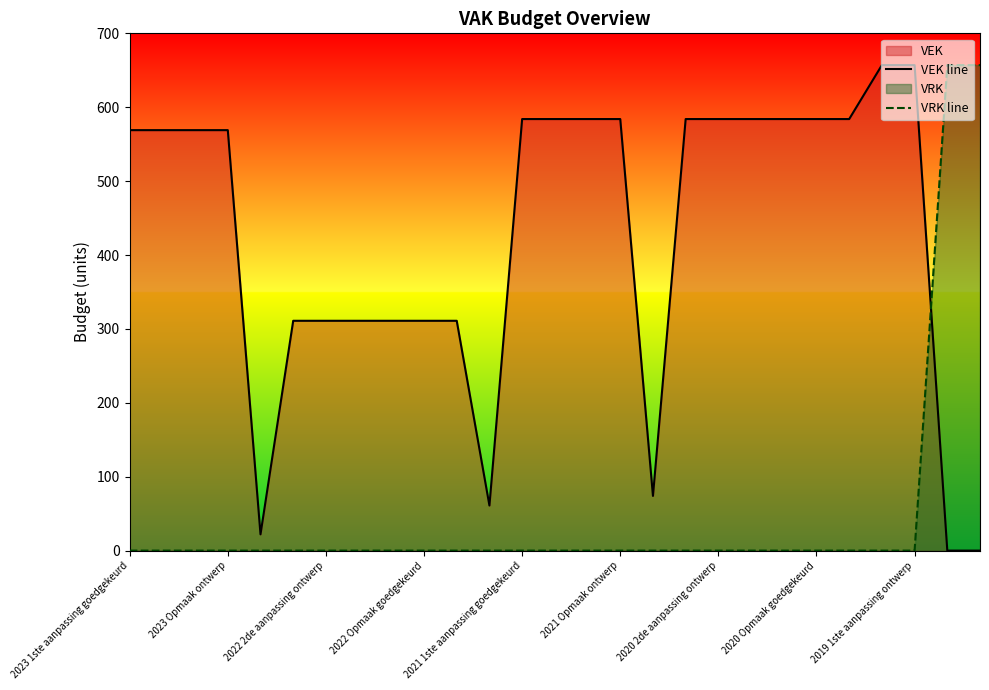

In VEK line, how many points are lower than both neighbors (excluding endpoints)?

3